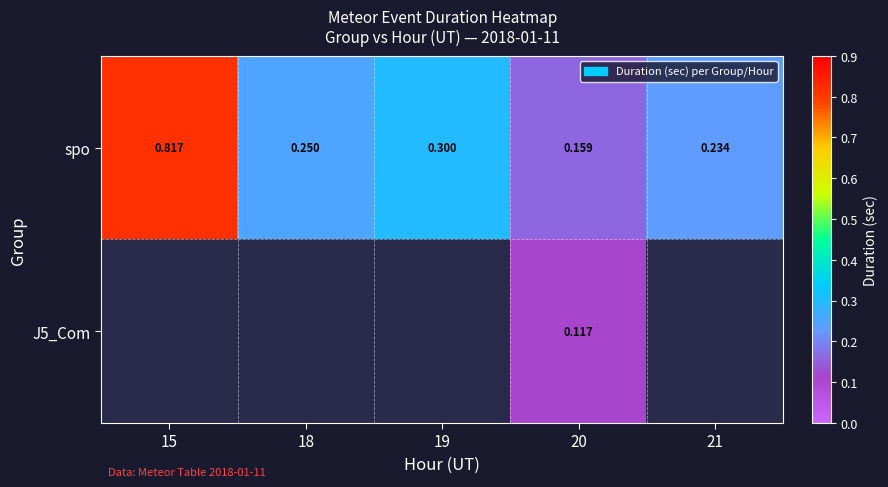

Between 18 and 19, which series saw the biggest shift?

spo